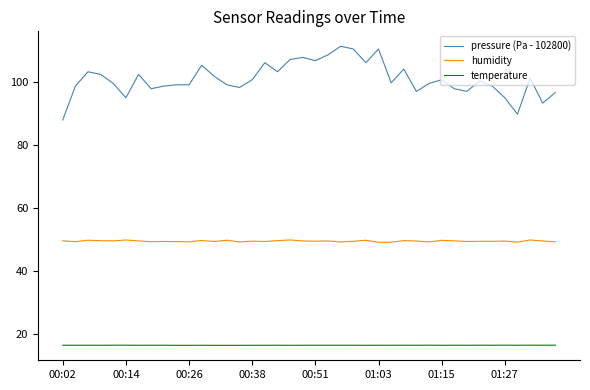

True or false: pressure (Pa - 102800) and temperature intersect in this chart.

False